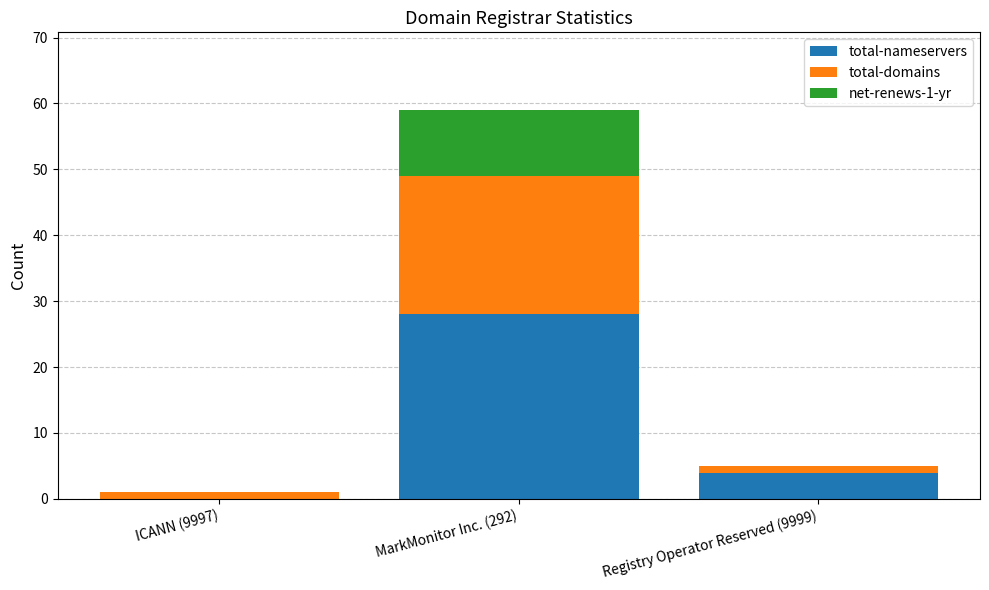

The total-nameservers series shows 1 at Registry Operator Reserved (9999). True or false?

False